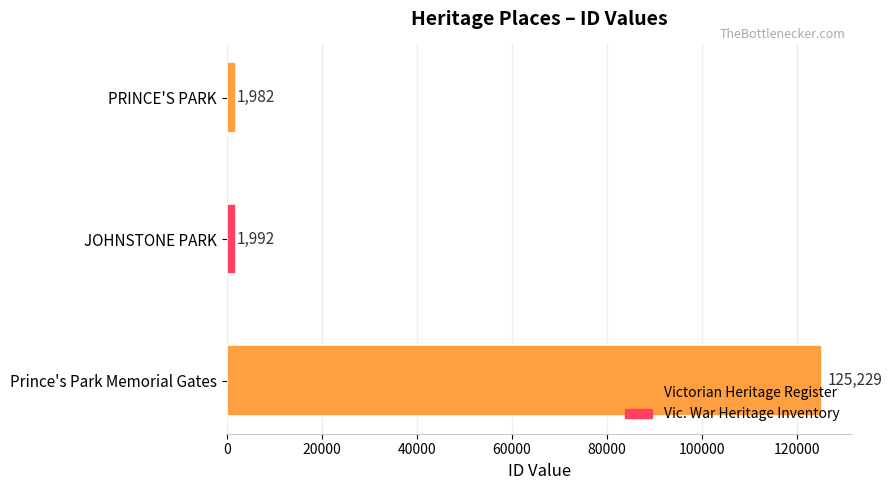

What is the sum of all values?

129203